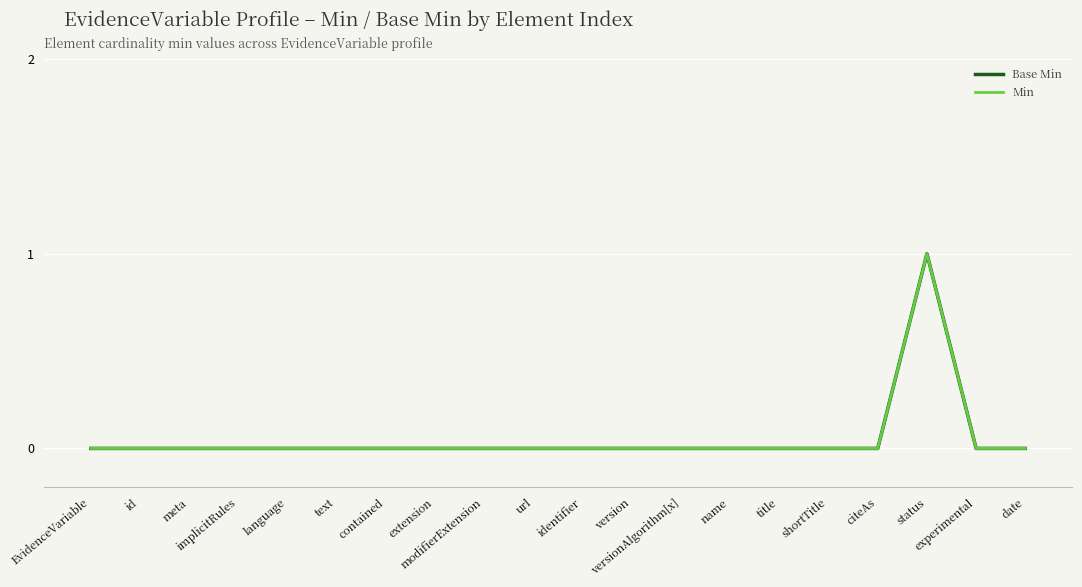

List the labels in order of Min value, smallest first.

EvidenceVariable, id, meta, implicitRules, language, text, contained, extension, modifierExtension, url, identifier, version, versionAlgorithm[x], name, title, shortTitle, citeAs, experimental, date, status